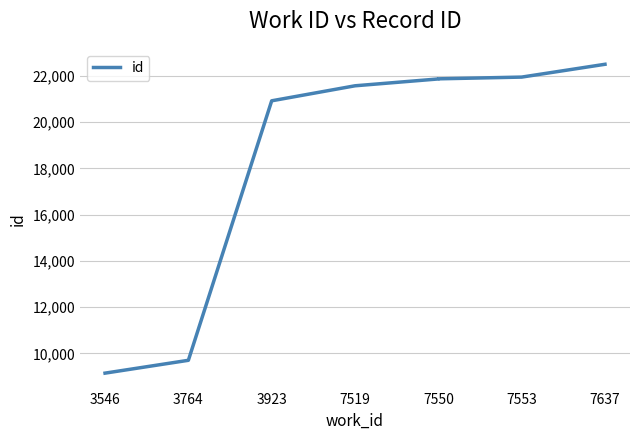

At which category does the chart reach its minimum across all series?

3546